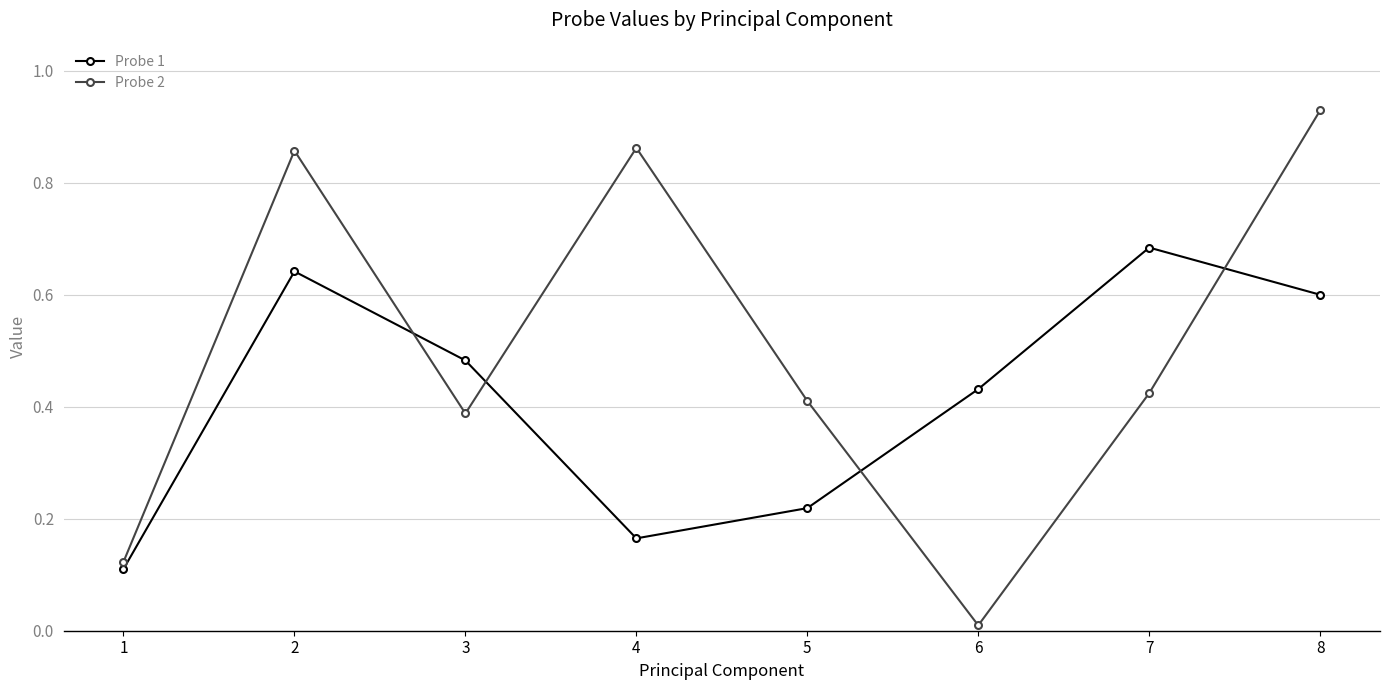

At which label does Probe 1 reach its peak?

7